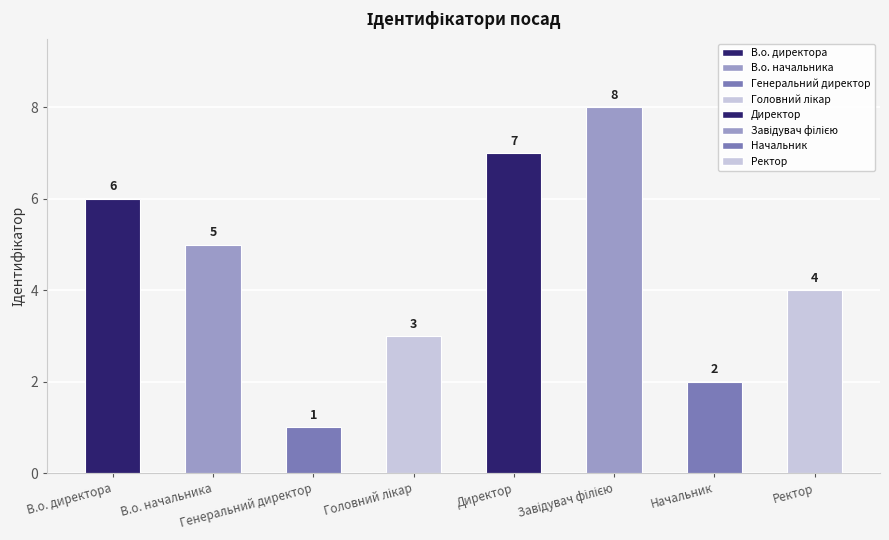

What is the difference between the values at Директор and В.о. директора?

1